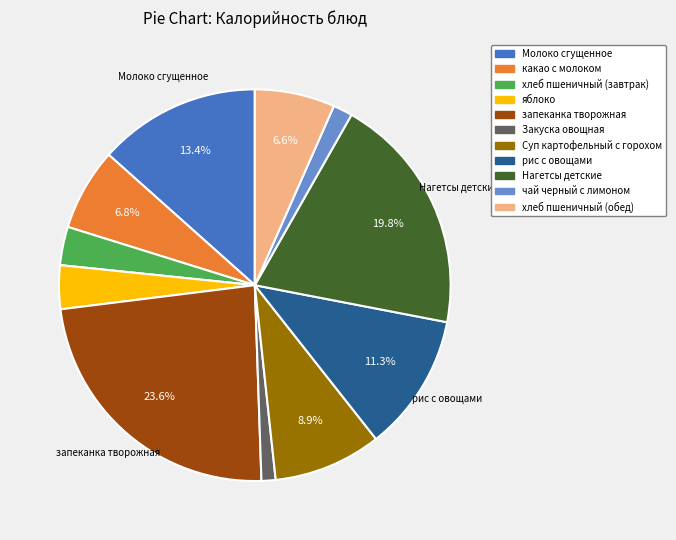

True or false: чай черный с лимоном accounts for 2% of the total.

True